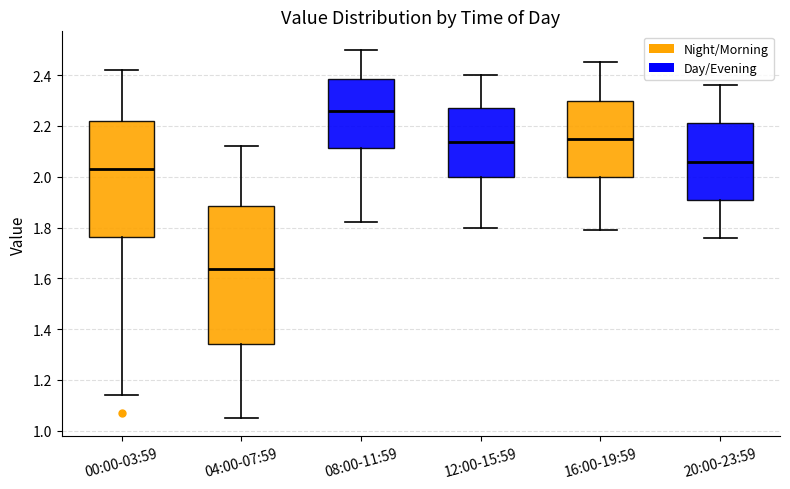

Which box has the highest median line?

08:00-11:59